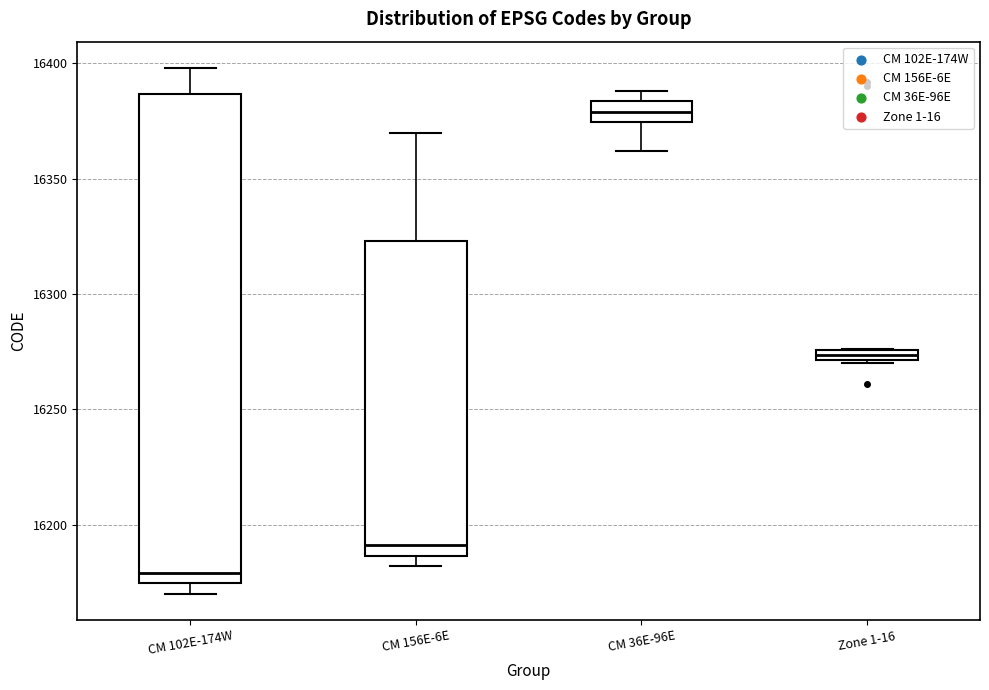

Where is the upper edge of the box for Zone 1-16 on the y-axis? The values are not printed on the chart, so give them approximately, as read against the axis.

16275